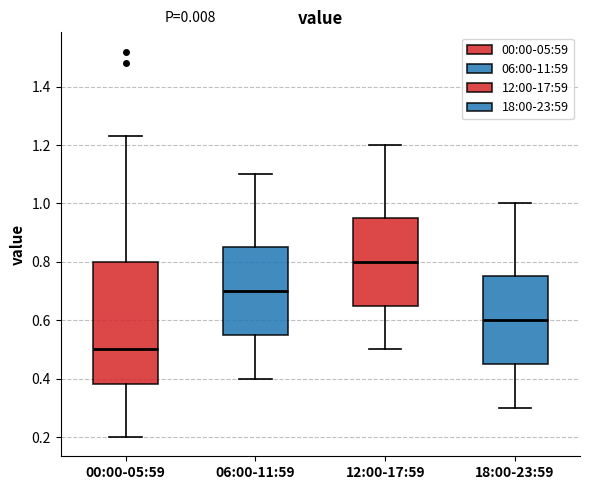

Reading left to right, transcribe this box plot: for each box, give where its median line is, the range the box spans, and where its two whiskers end, as read against the y-axis. The values are not printed on the chart, so give them approximately, as read against the axis.

00:00-05:59: median 0.50, box 0.38 to 0.80, whiskers 0.20 to 1.24
06:00-11:59: median 0.70, box 0.56 to 0.86, whiskers 0.40 to 1.10
12:00-17:59: median 0.80, box 0.66 to 0.96, whiskers 0.50 to 1.20
18:00-23:59: median 0.60, box 0.46 to 0.76, whiskers 0.30 to 1.00